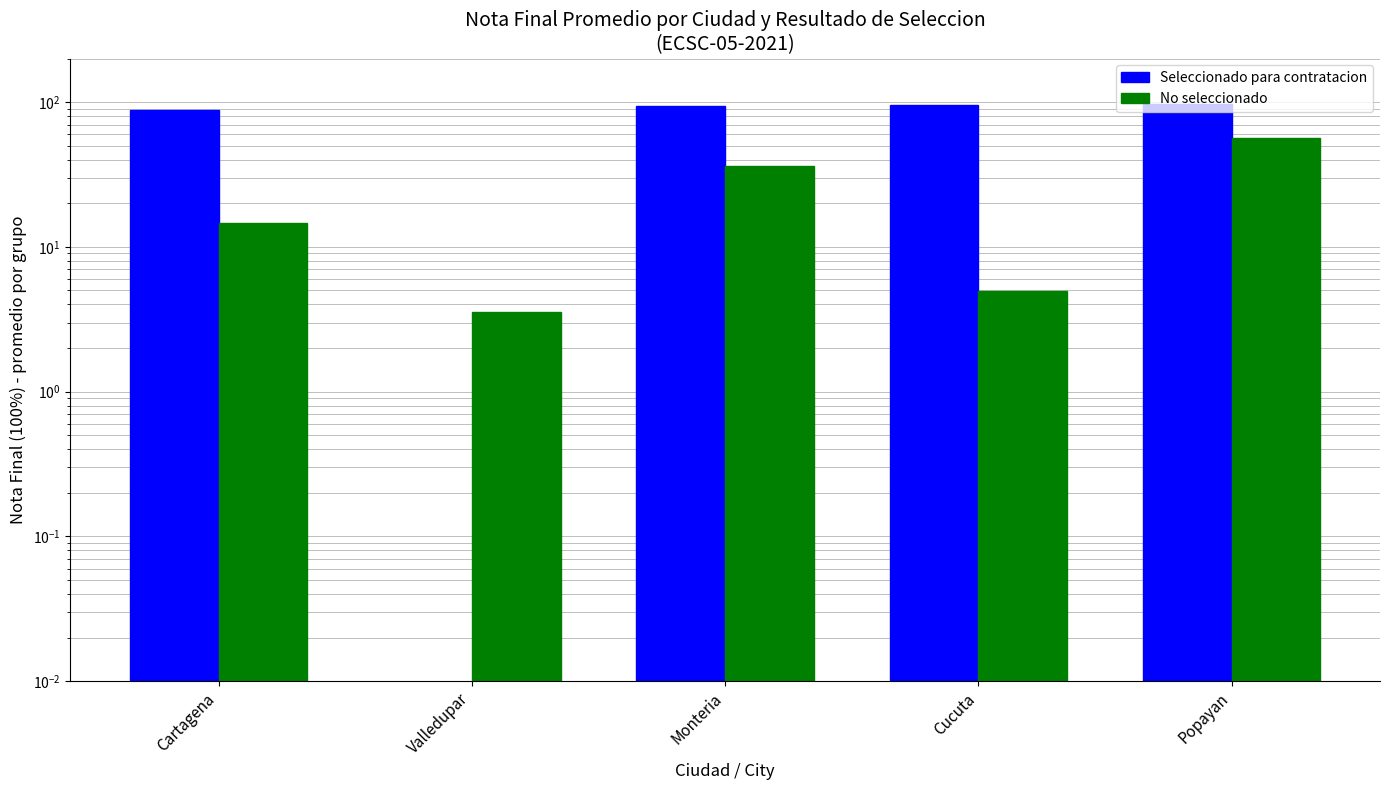

Are the bars grouped side by side (vs. stacked)?

Yes